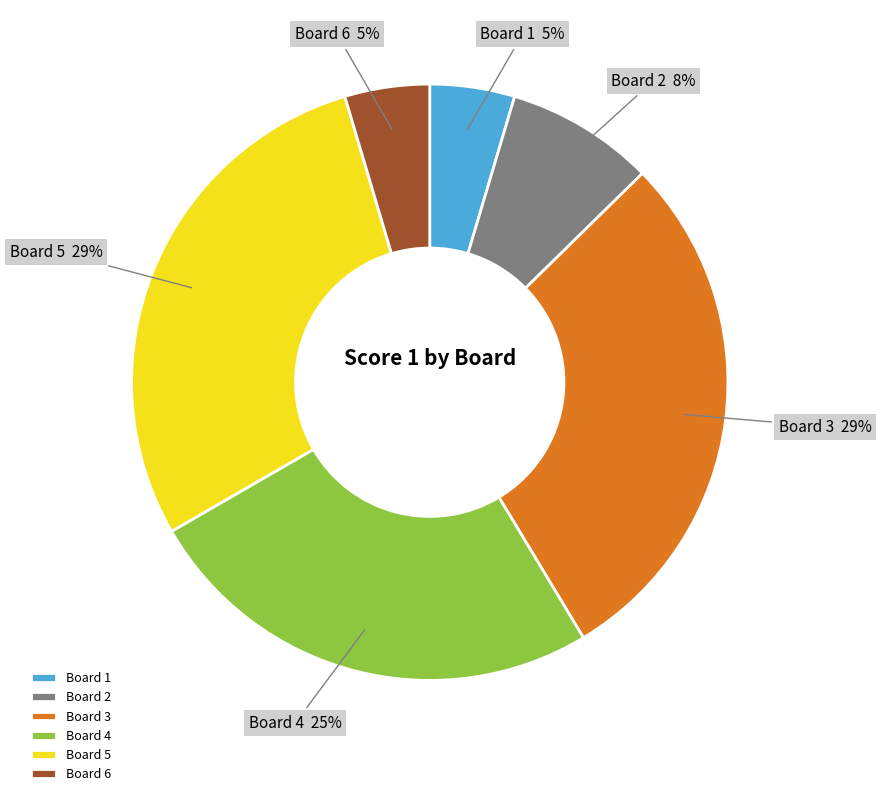

To the nearest percent, what is the average slice percentage?

17%